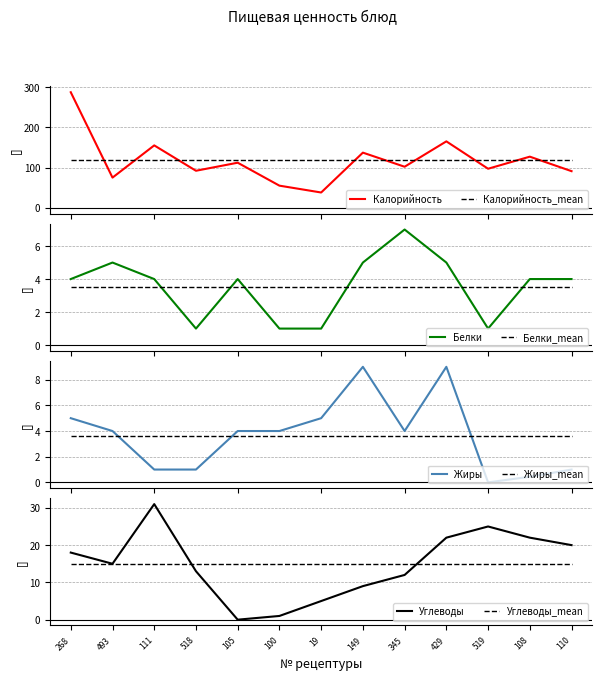

How many Белки values are between 1 and 5?

12